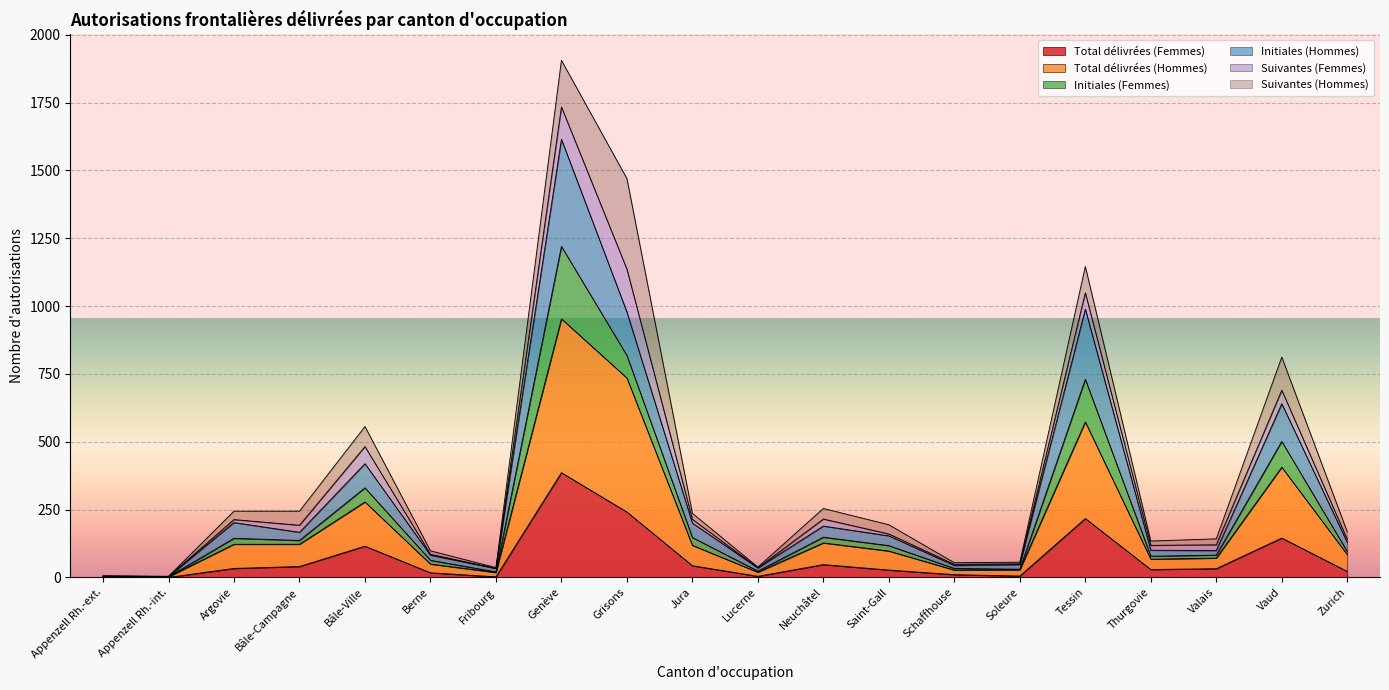

How many interior local valleys does the Initiales (Hommes) series have?

6